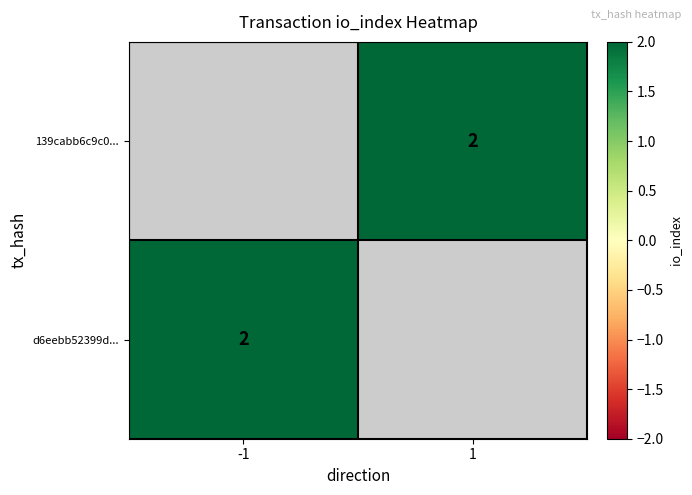

The value of 139cabb6c9c0... at 1 is 2. True or false?

True